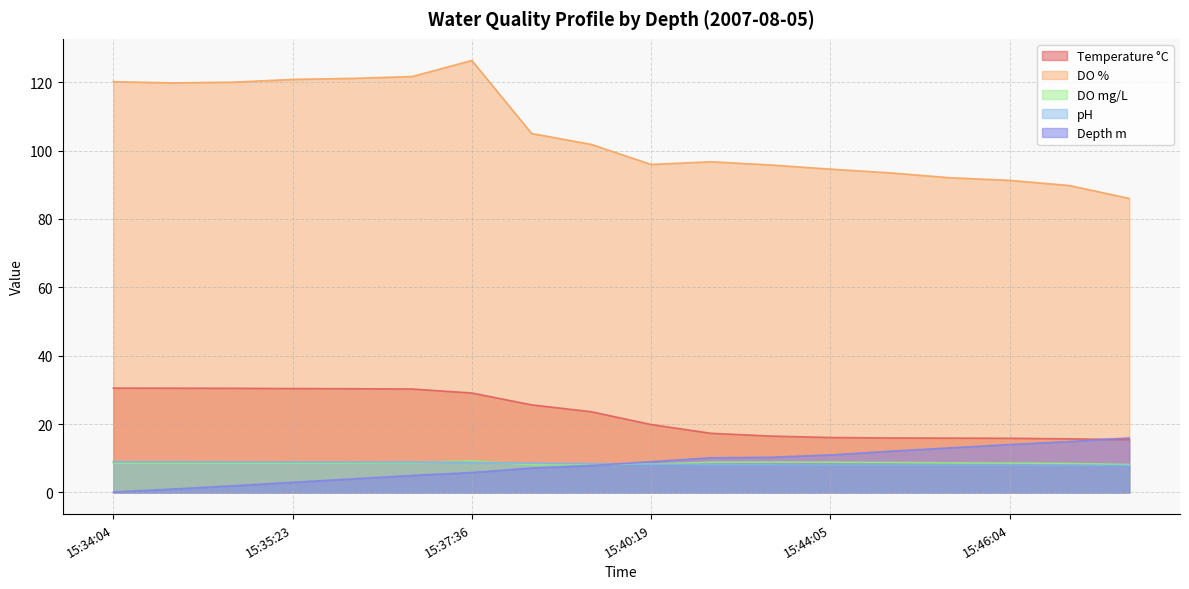

The value of Temperature °C at 15:40:19 is 5.4. True or false?

False